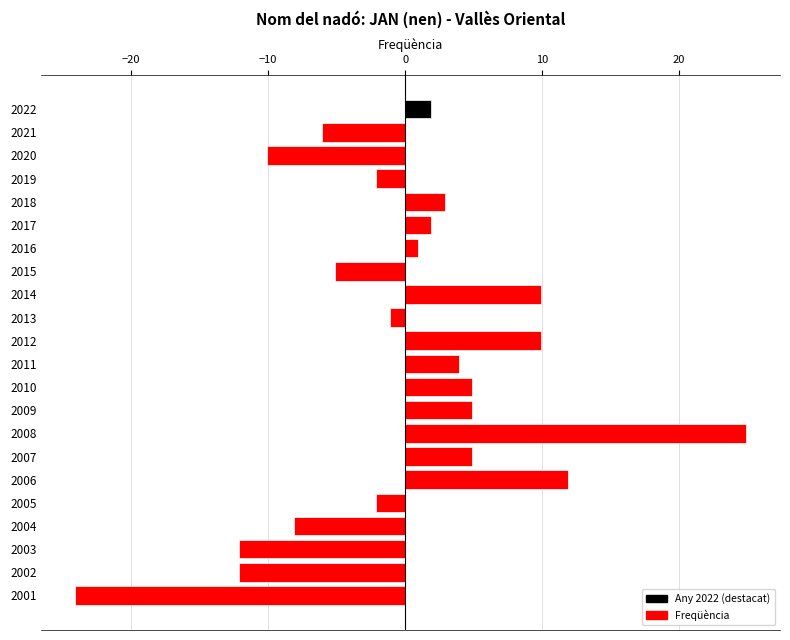

What is the difference between the maximum and minimum values?

49.0